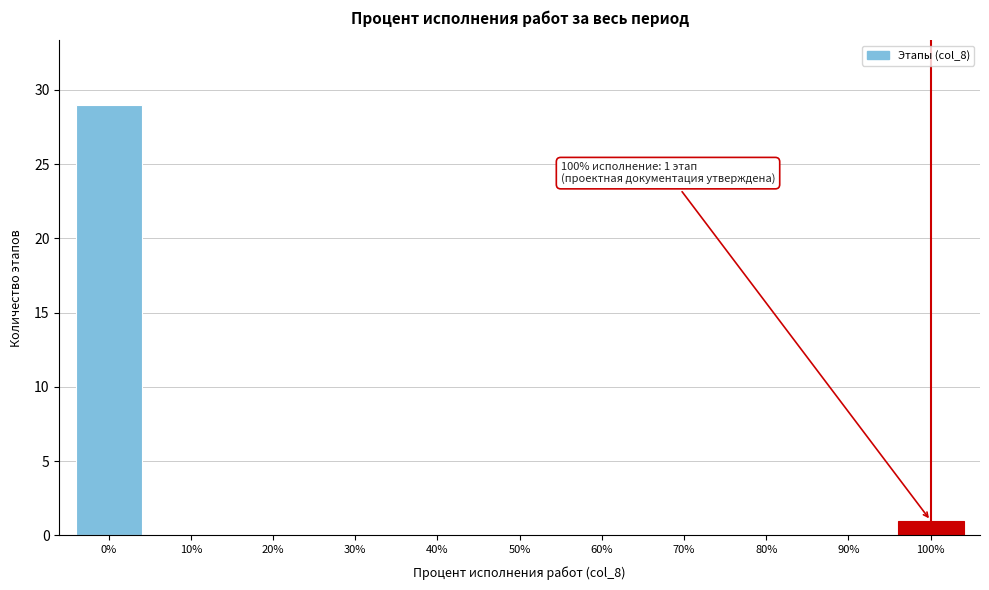

Reading right to left, transcribe all the data shown in this chart.

100%=1	90%=0	80%=0	70%=0	60%=0	50%=0	40%=0	30%=0	20%=0	10%=0	0%=29